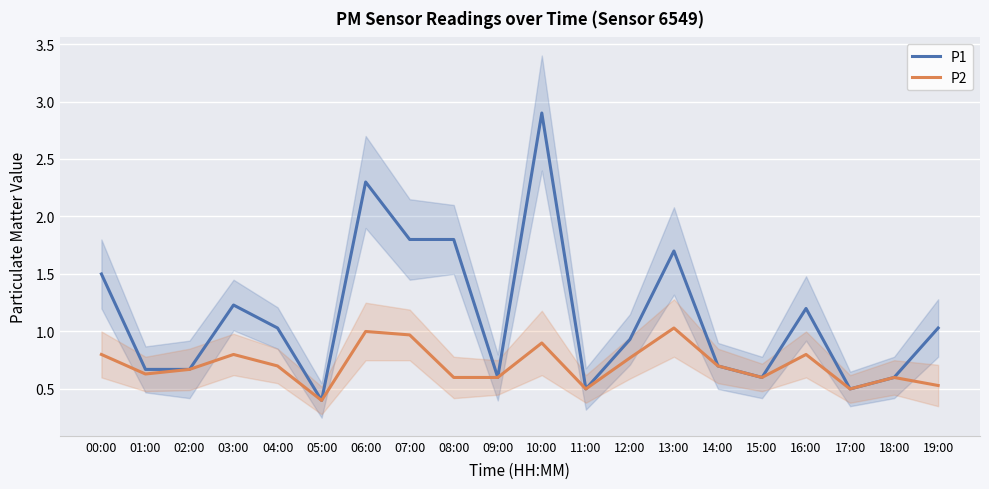

Which category has the highest value across all series?

10:00